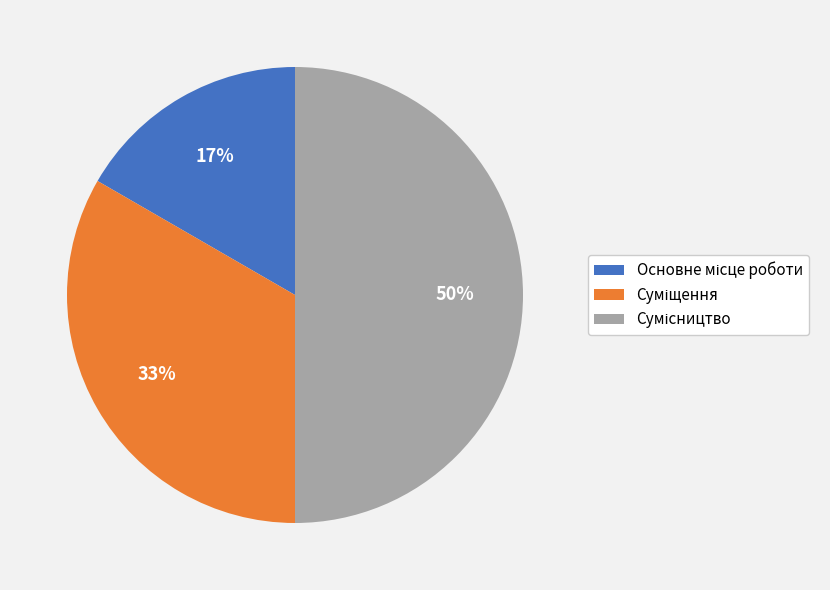

How many slices are in this pie chart?

3